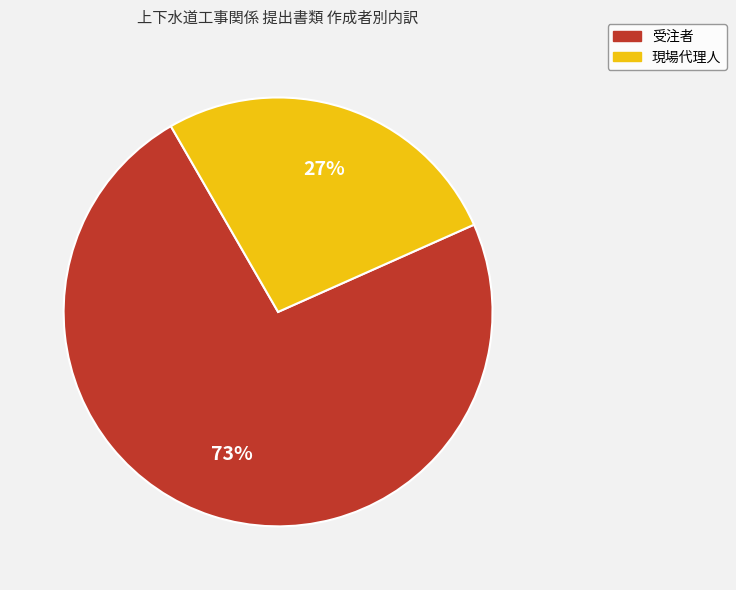

Rank the categories by value from lowest to highest.

現場代理人, 受注者